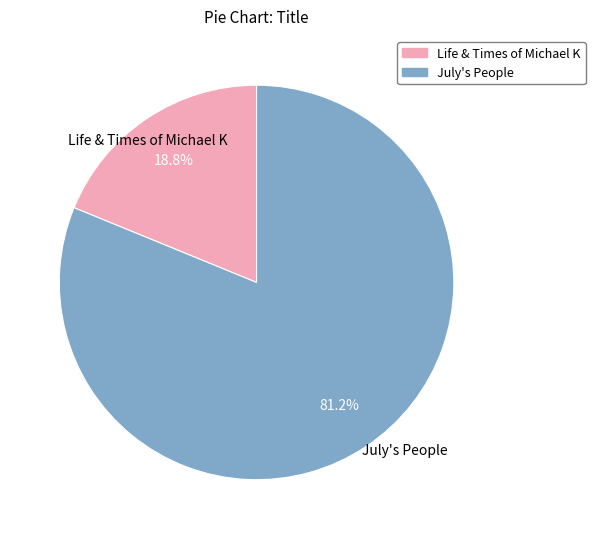

To the nearest percent, what is the combined percentage of Life & Times of Michael K and July's People?

100%